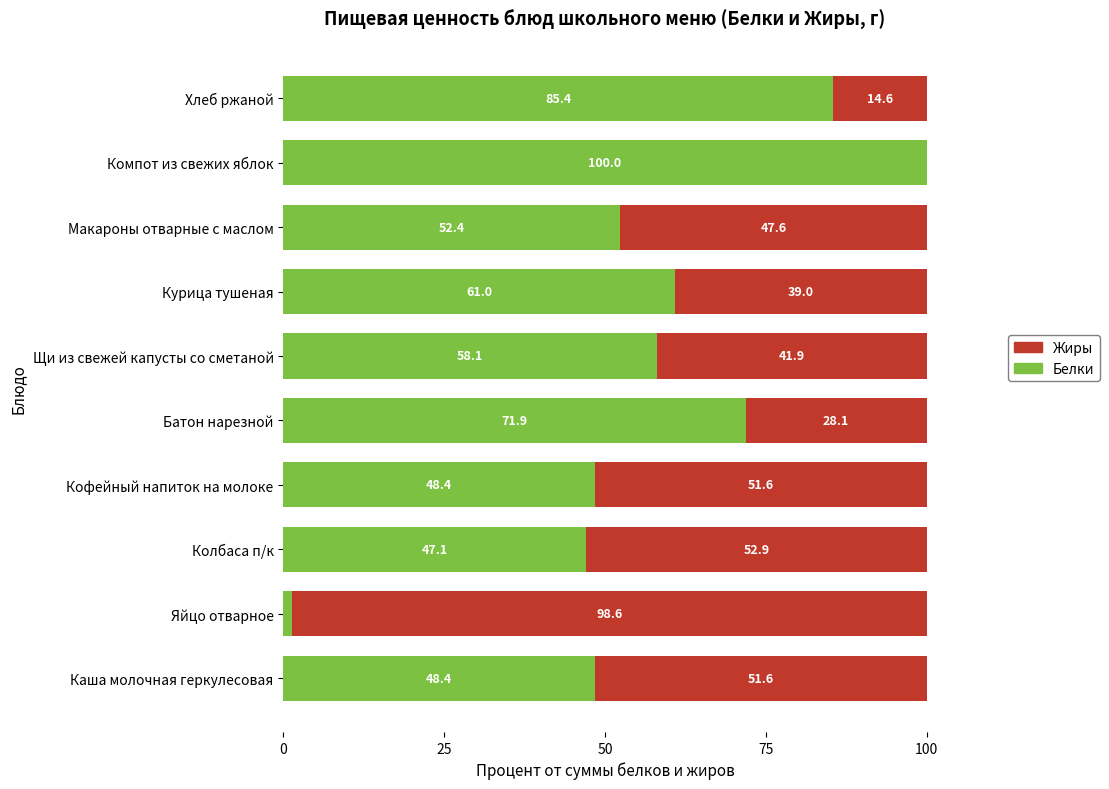

True or false: Белки has a value of 24.2 at Курица тушеная.

False